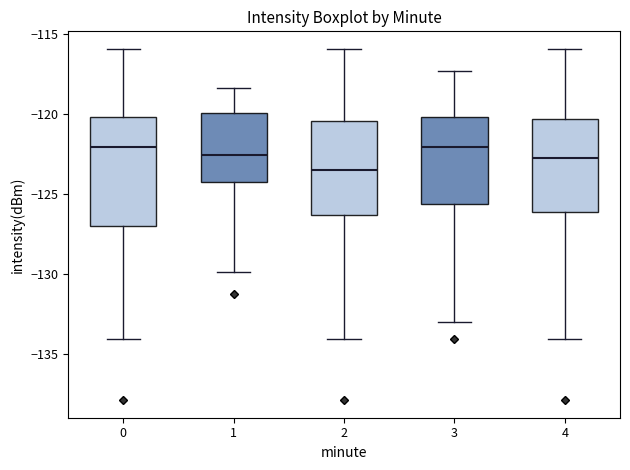

Reading left to right, read every box against the y-axis: the position of its median line, the range the box covers, and the ends of its whiskers. The values are not printed on the chart, so give them approximately, as read against the axis.

0: median -122.0, box -127.0 to -120.0, whiskers -134.0 to -116.0
1: median -122.5, box -124.5 to -120.0, whiskers -130.0 to -118.5
2: median -123.5, box -126.5 to -120.5, whiskers -134.0 to -116.0
3: median -122.0, box -125.5 to -120.0, whiskers -133.0 to -117.5
4: median -123.0, box -126.0 to -120.5, whiskers -134.0 to -116.0